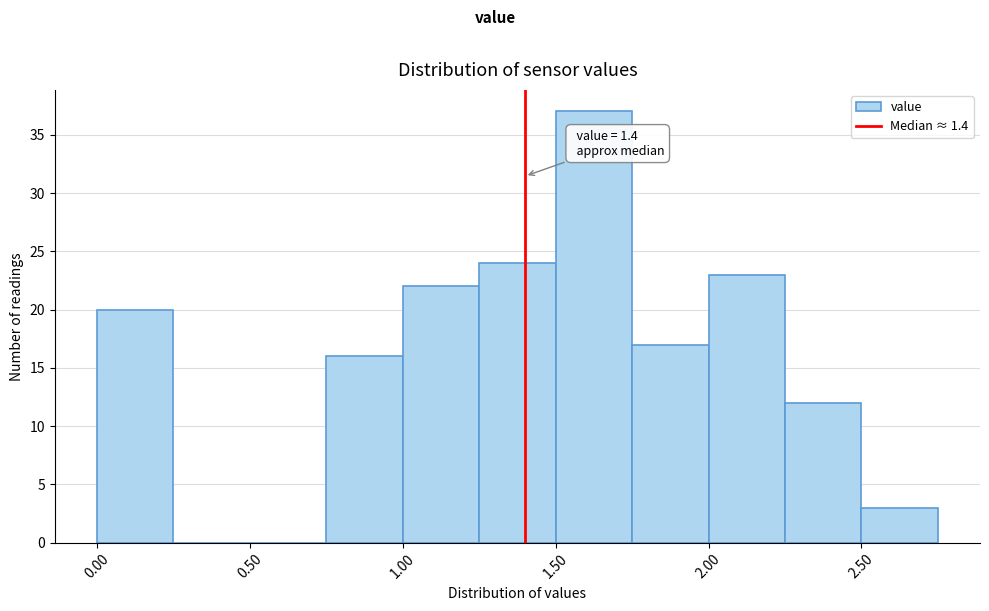

Which range on the x-axis has the tallest bar?

1.50 to 1.75